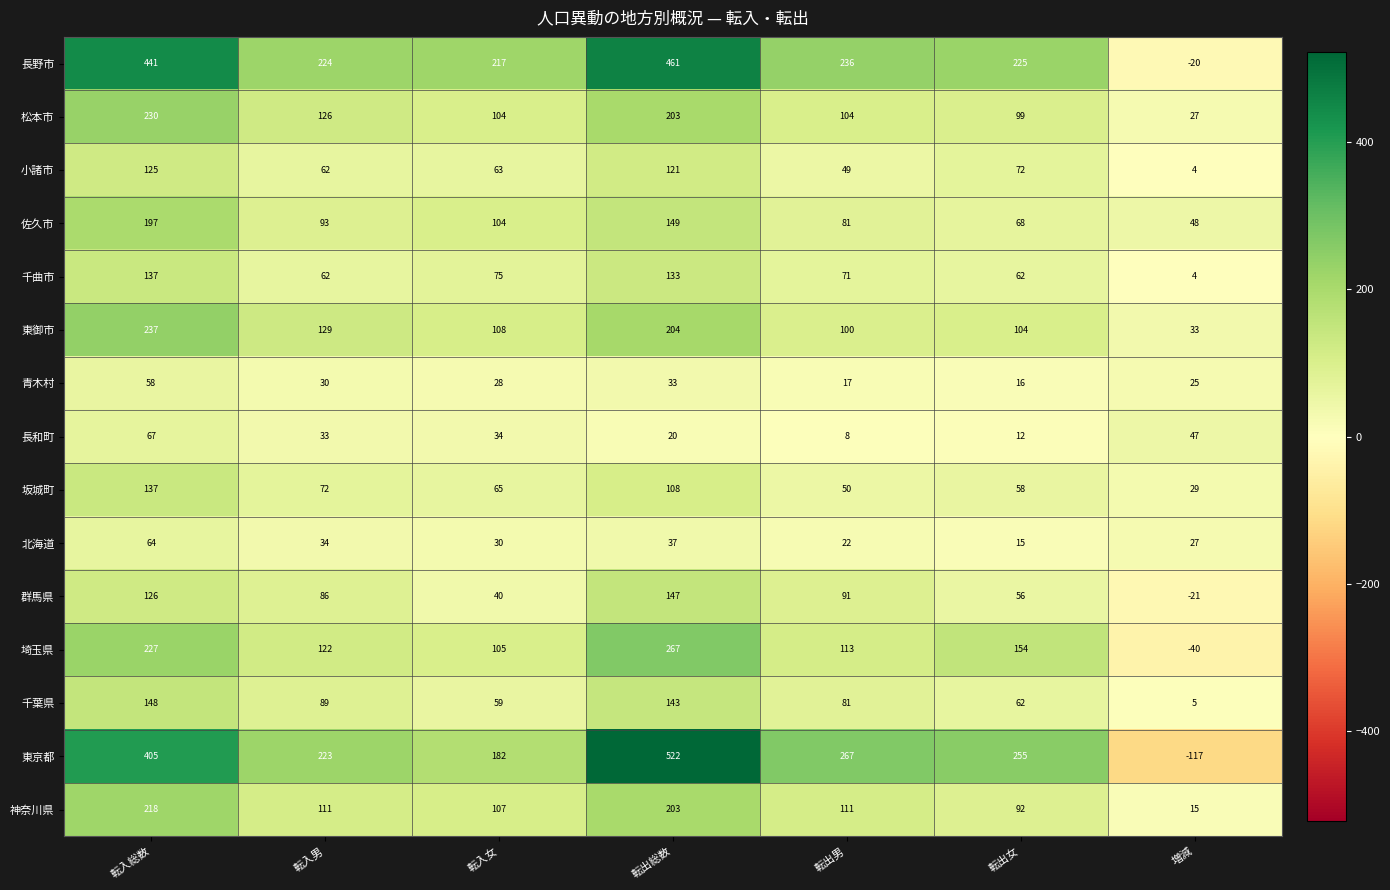

Which series has the widest spread of values?

東京都